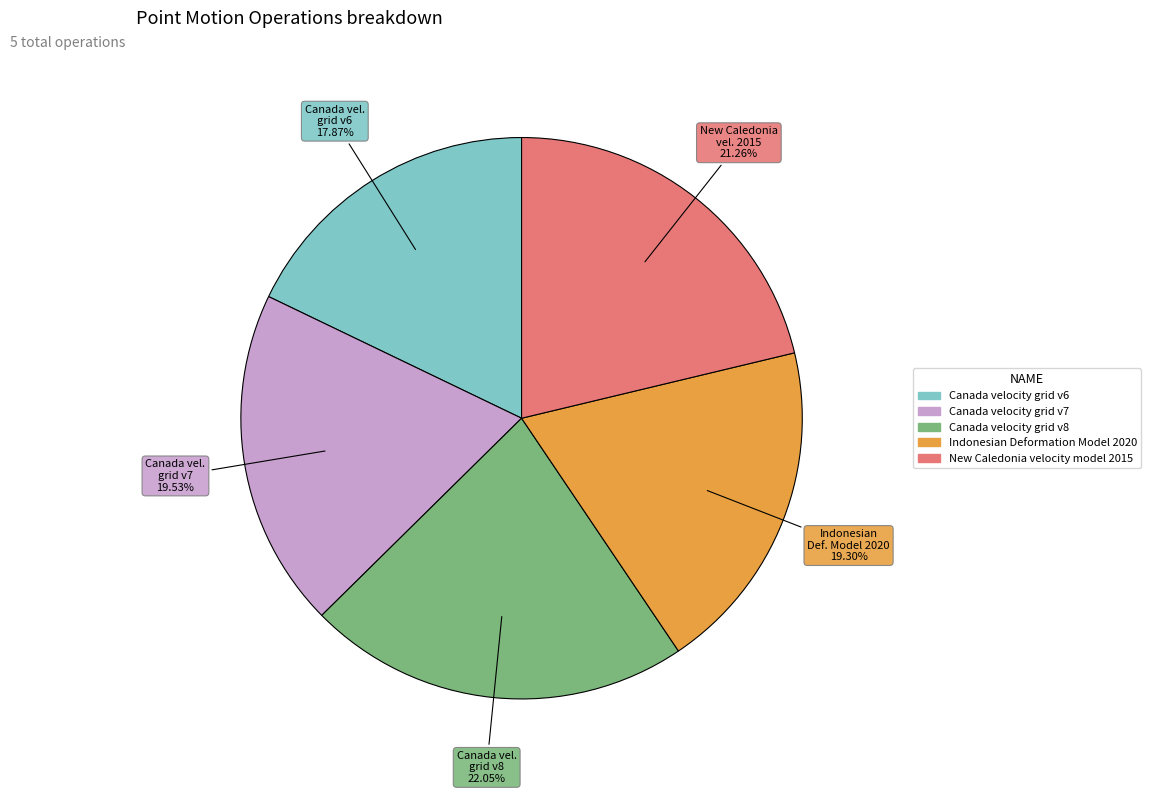

Does any single category account for the majority?

No